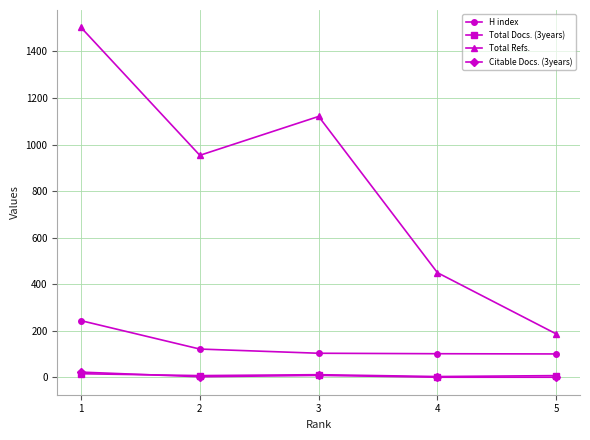

True or false: Total Refs. and Total Docs. (3years) intersect in this chart.

False